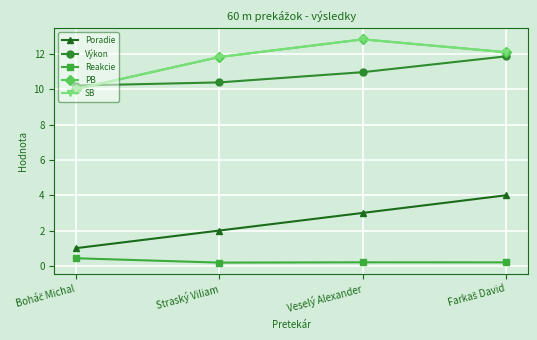

How many categories are shown in the chart?

4